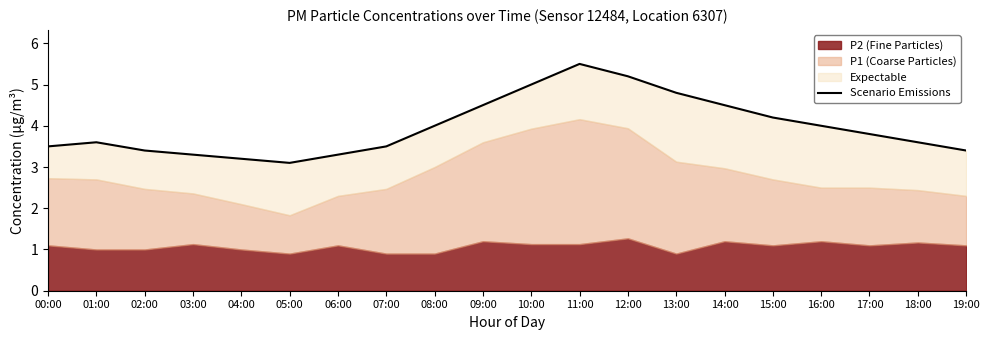

What is the value of the 12th point from the left?

5.5